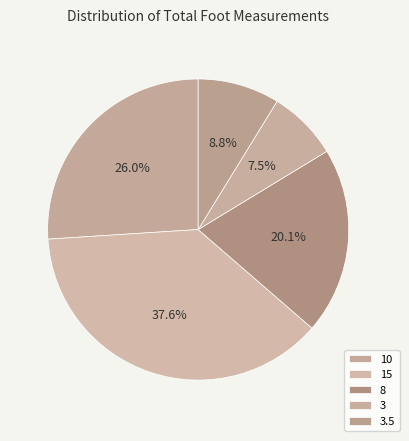

Count the number of slices in the pie.

5